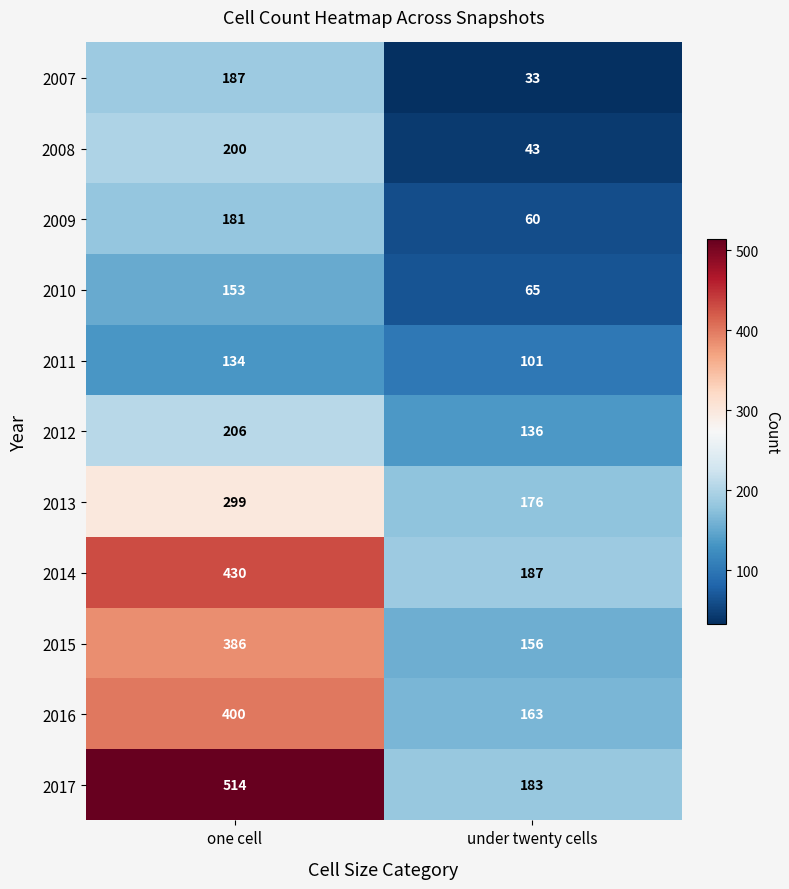

What is the difference between the maximum and minimum values in the 2008 series?

157